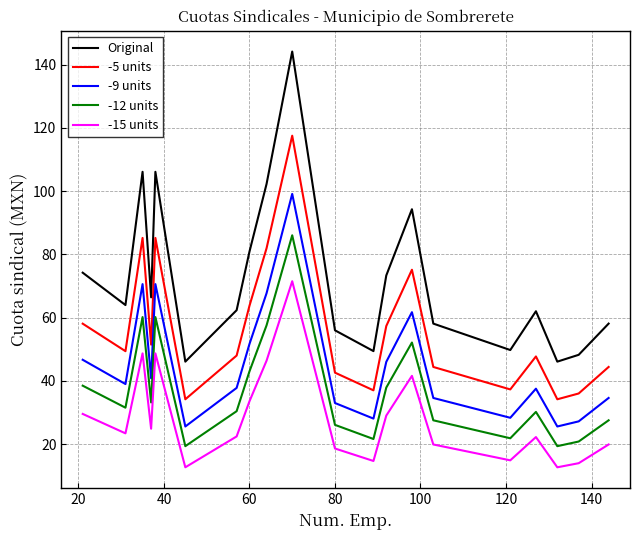

Rank the series by their average value, from lowest to highest.

-15 units, -12 units, -9 units, -5 units, Original